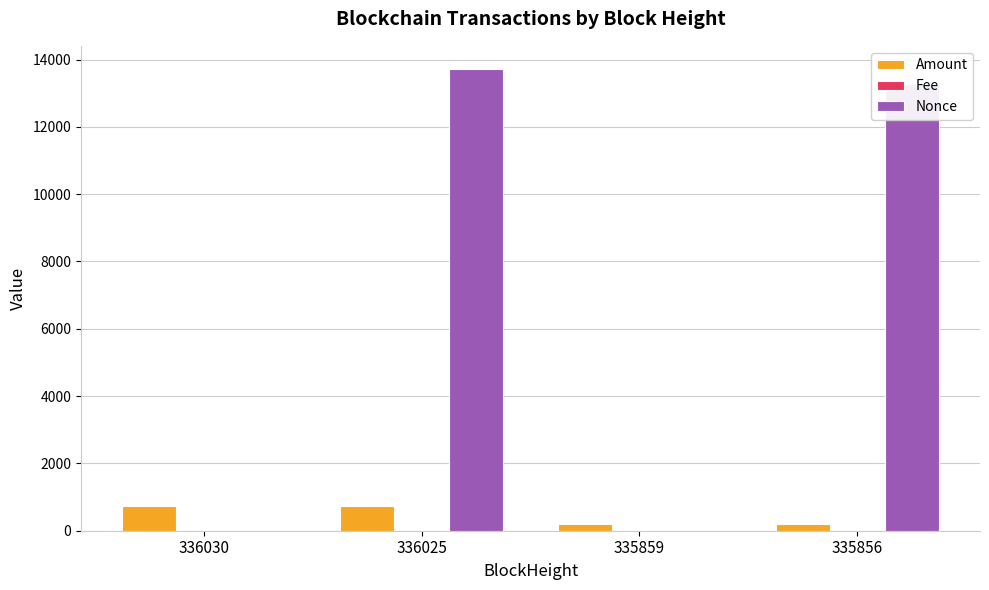

At which category is the sum across all series the highest?

336025